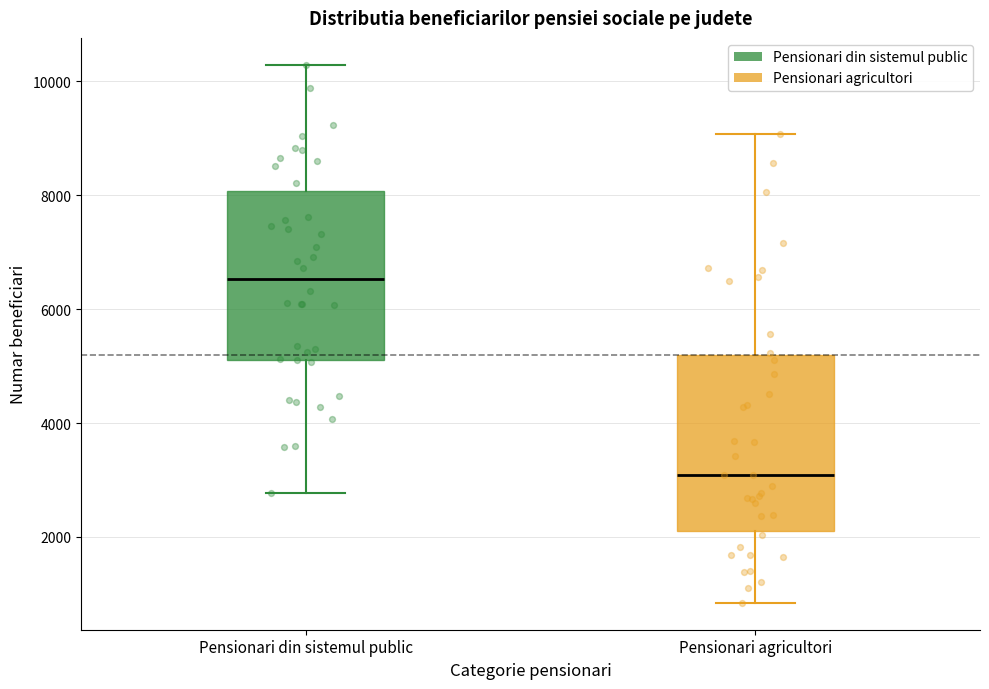

Where is the upper edge of the box for Pensionari agricultori on the y-axis? The values are not printed on the chart, so give them approximately, as read against the axis.

5200